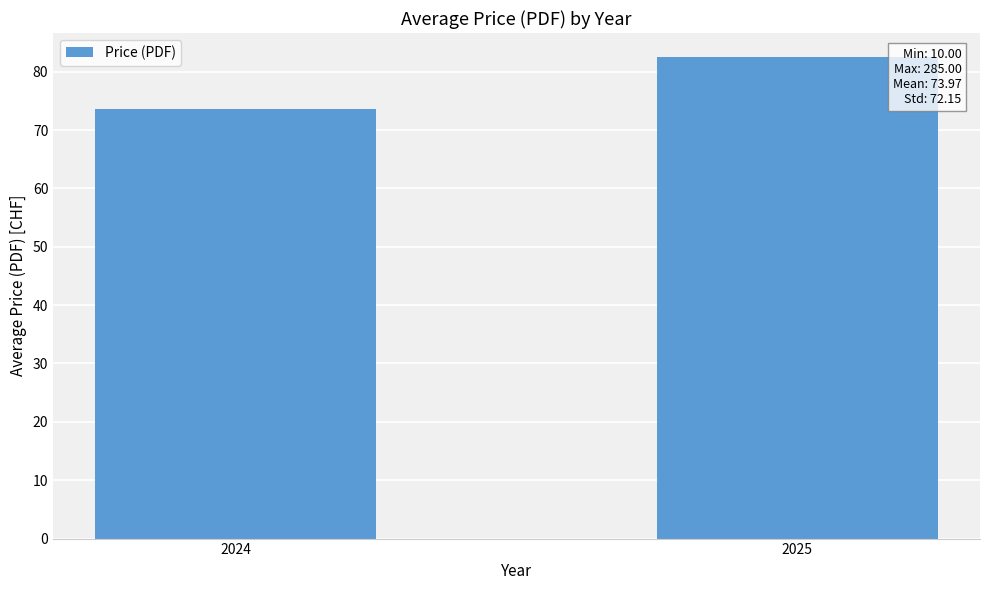

Rank the categories by value from lowest to highest.

2024, 2025